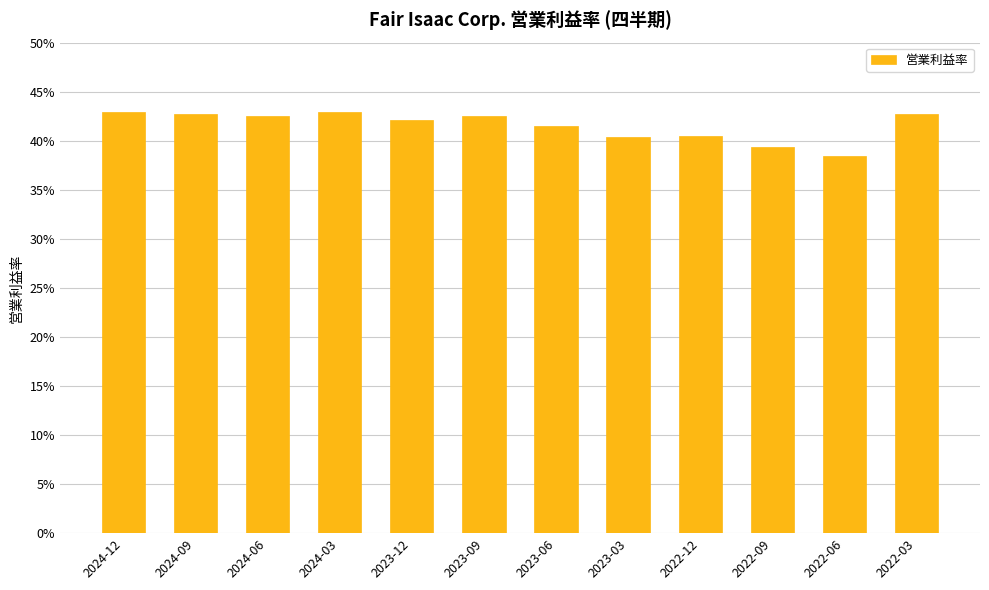

Rank the categories by value from lowest to highest.

2022-06, 2022-09, 2023-03, 2022-12, 2023-06, 2023-12, 2024-06, 2023-09, 2022-03, 2024-09, 2024-12, 2024-03